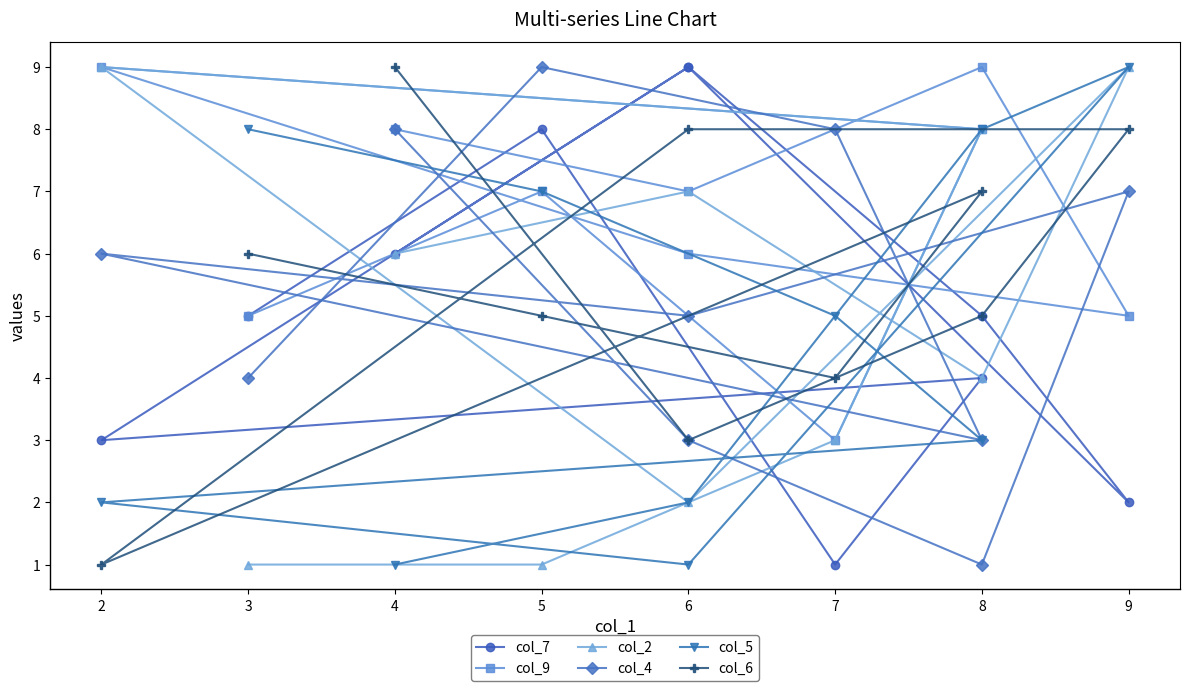

What is the highest value of the col_9 series?

9